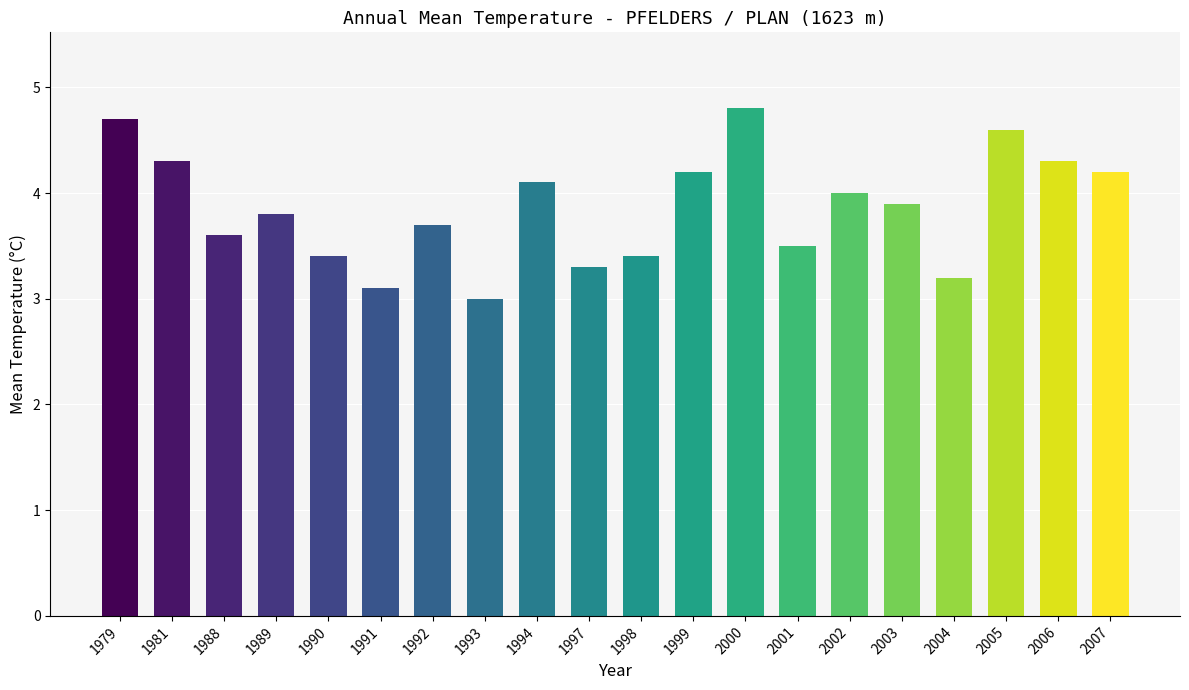

What is the value of the 1st bar from the left?

4.7